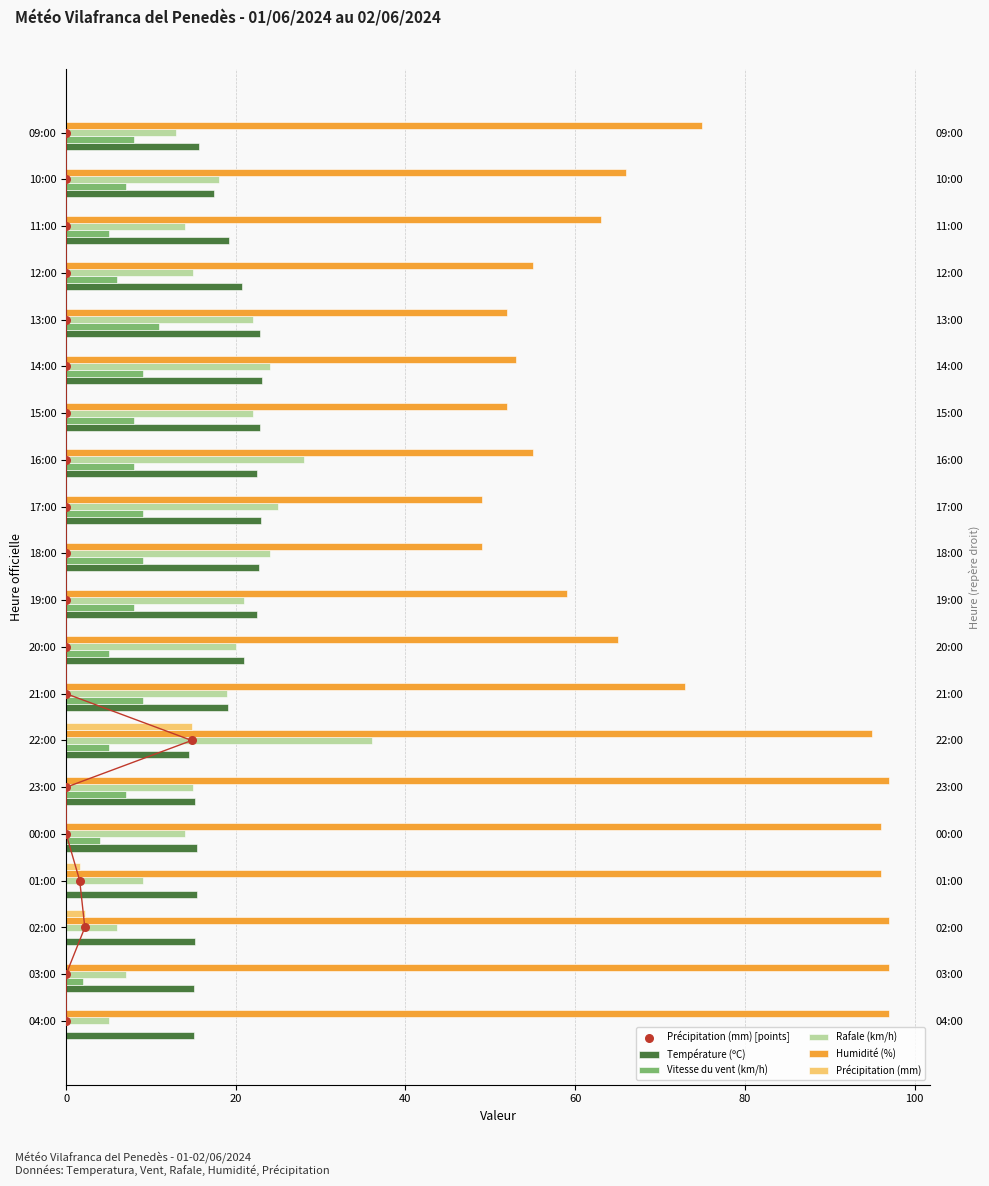

Is the value of Précipitation (mm) [points] at 20 greater than the value of Rafale (km/h) at 15?

No